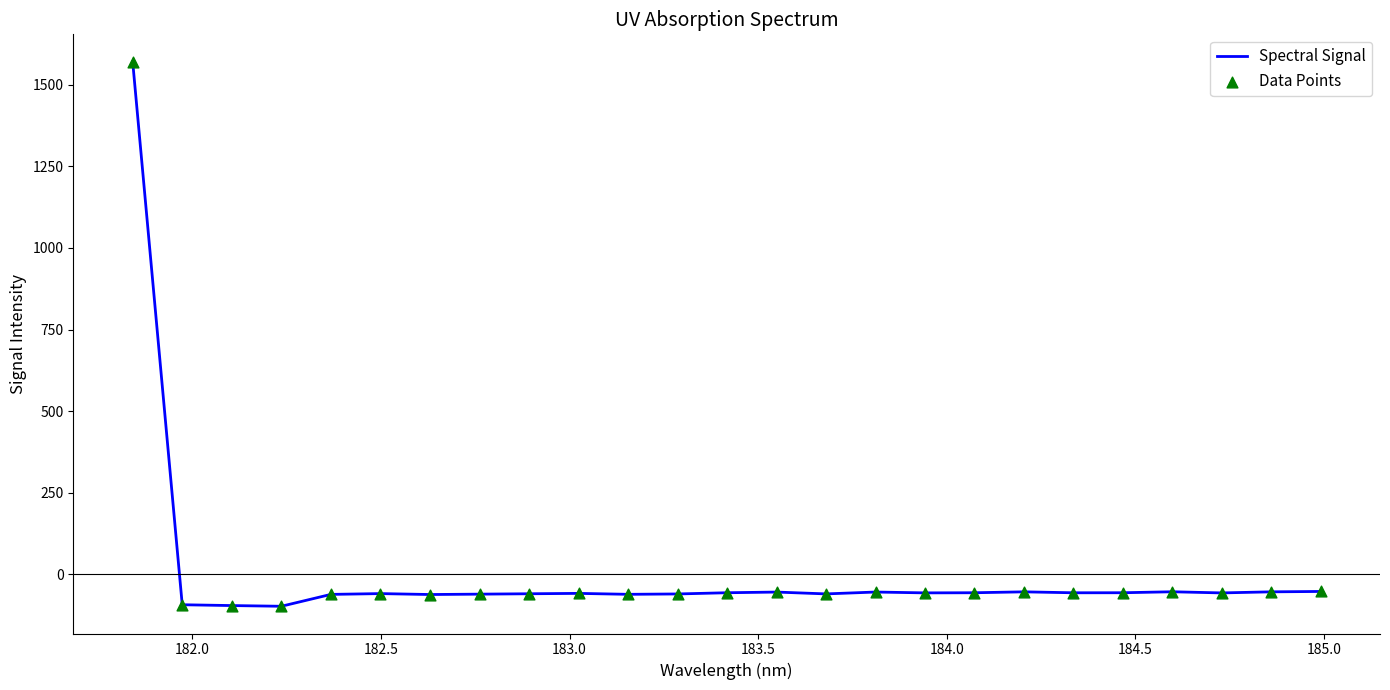

What is the difference between the maximum and minimum values?

1668.2